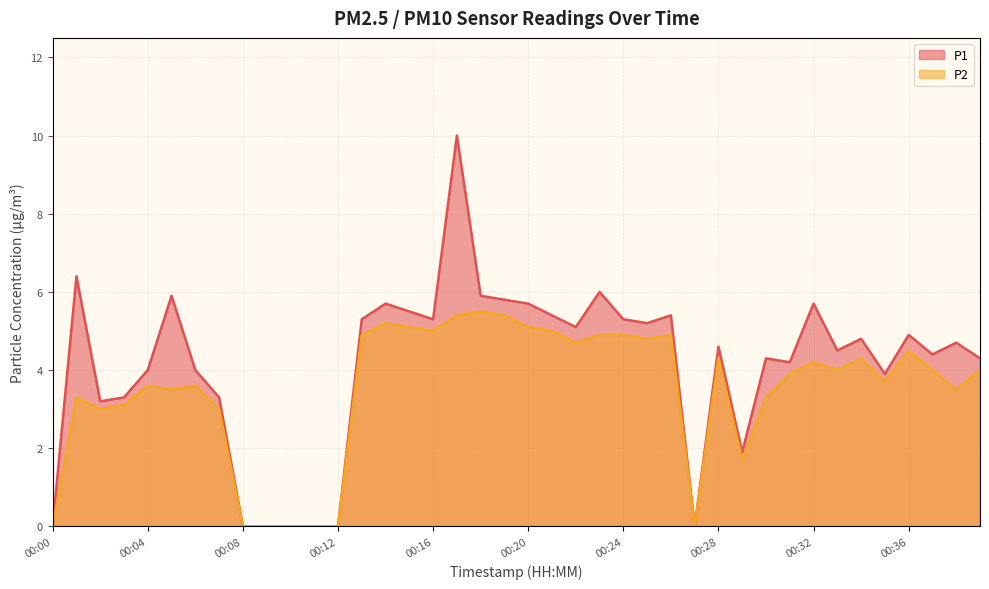

At which category is the sum across all series the highest?

00:17